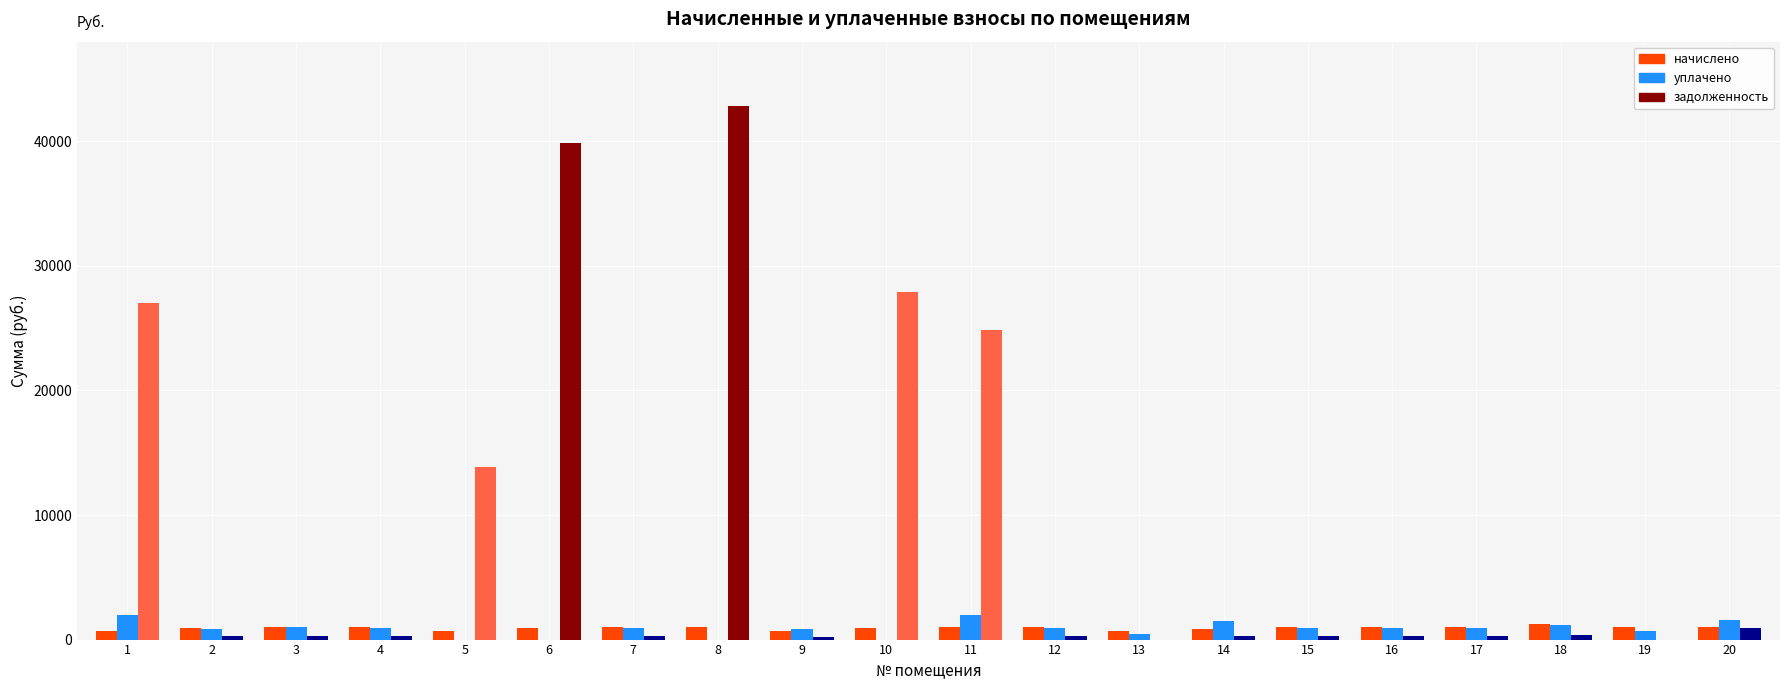

Between 8 and 17, which series saw the biggest shift?

задолженность